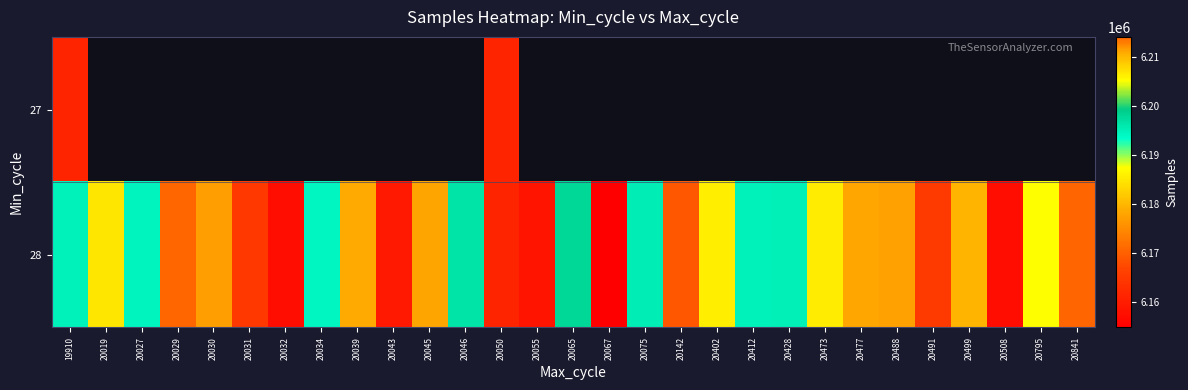

Which series has the largest range (max minus min)?

28